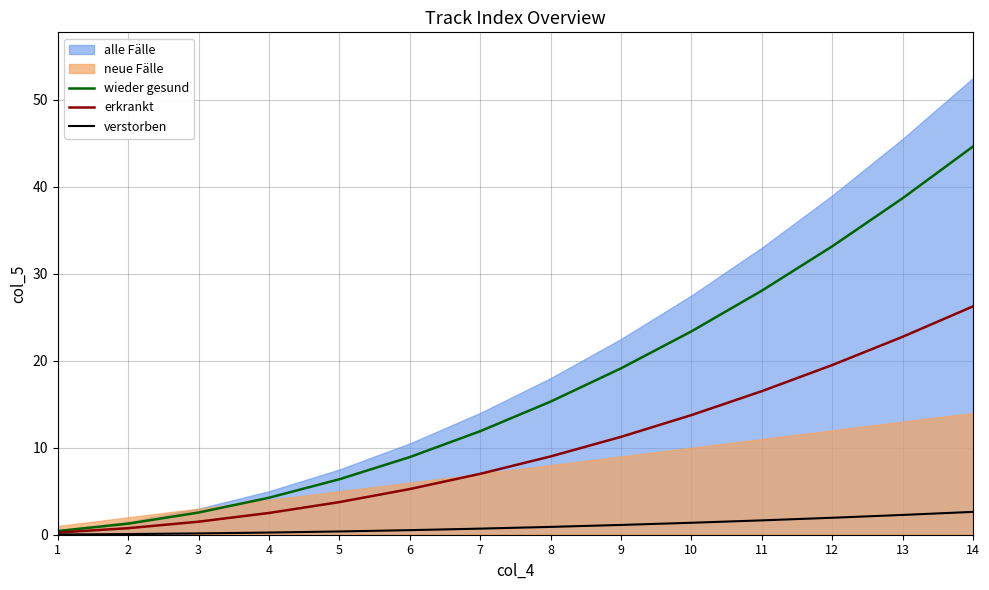

True or false: erkrankt and wieder gesund intersect in this chart.

False